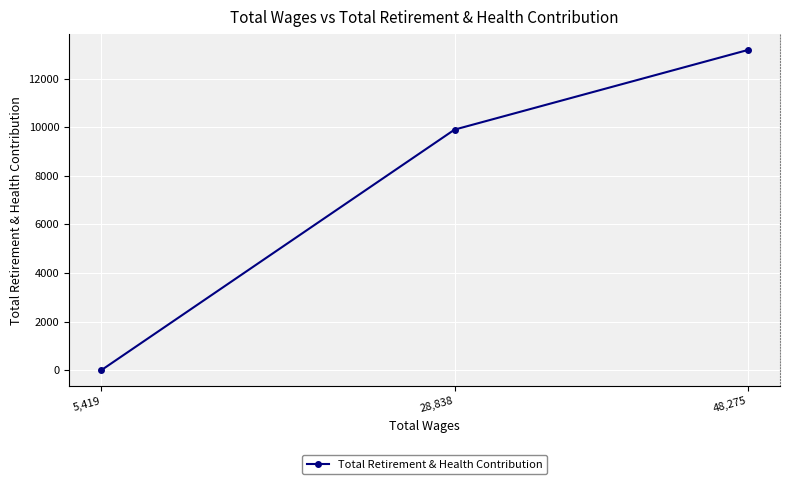

Reading left to right, list all the values displayed in this chart.

5,419=0	28,838=9901	48,275=13177